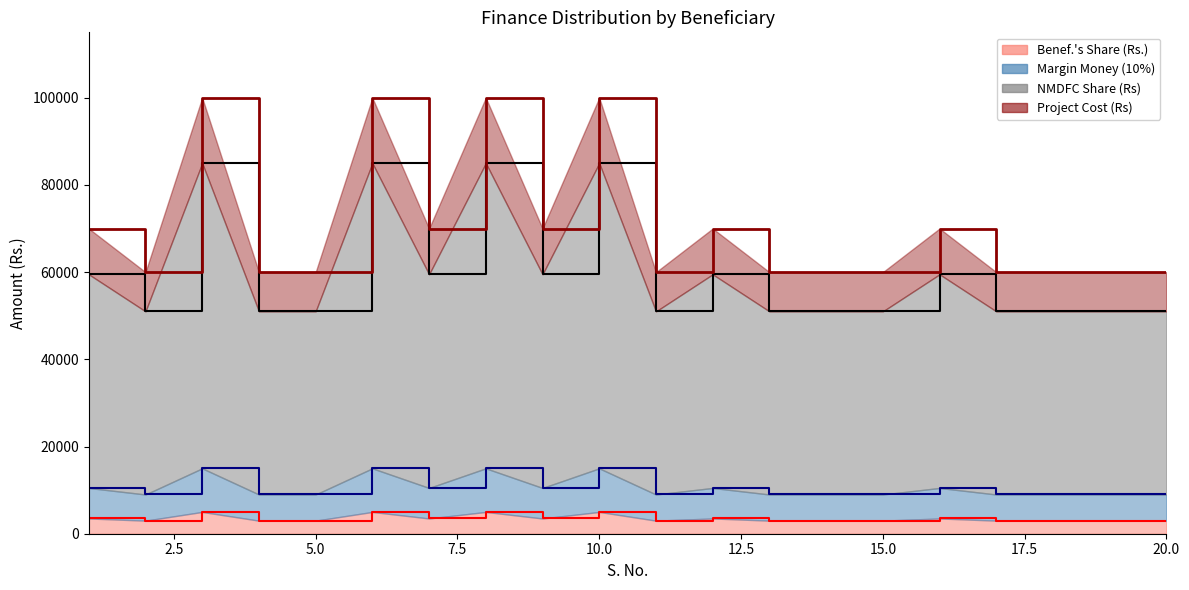

How many interior local valleys does the NMDFC Share (Rs) series have?

4